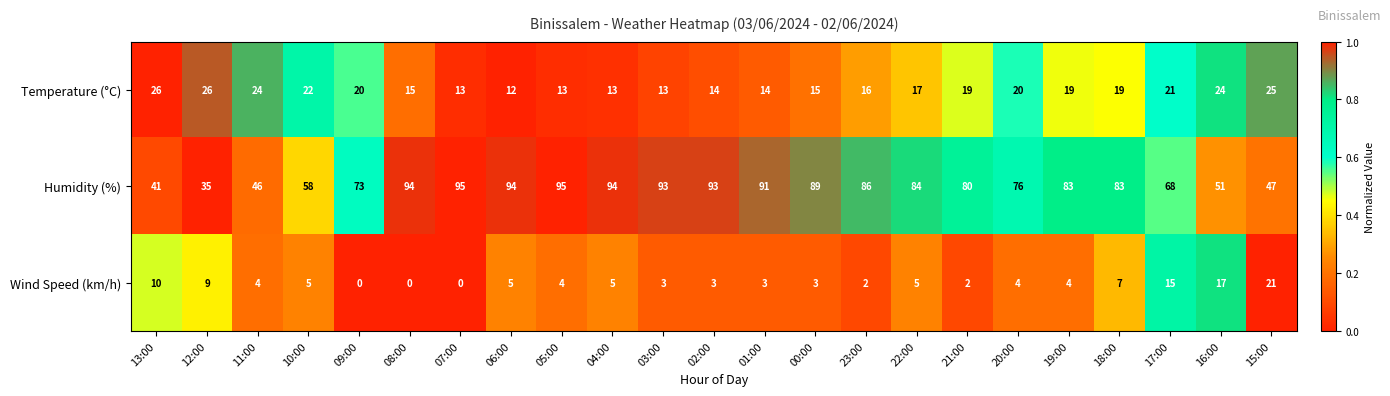

Is it true that Wind Speed (km/h) equals 1 at 00:00?

False